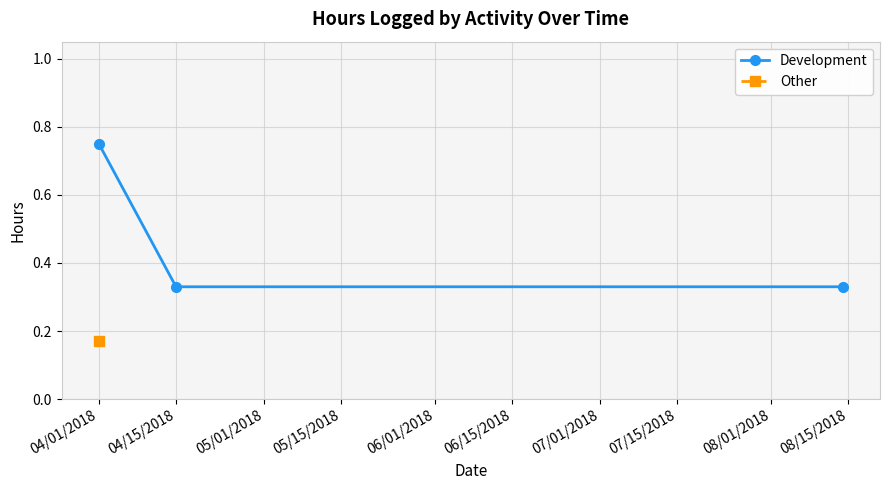

Which has a higher value, 04/15/2018 or 04/01/2018?

04/01/2018